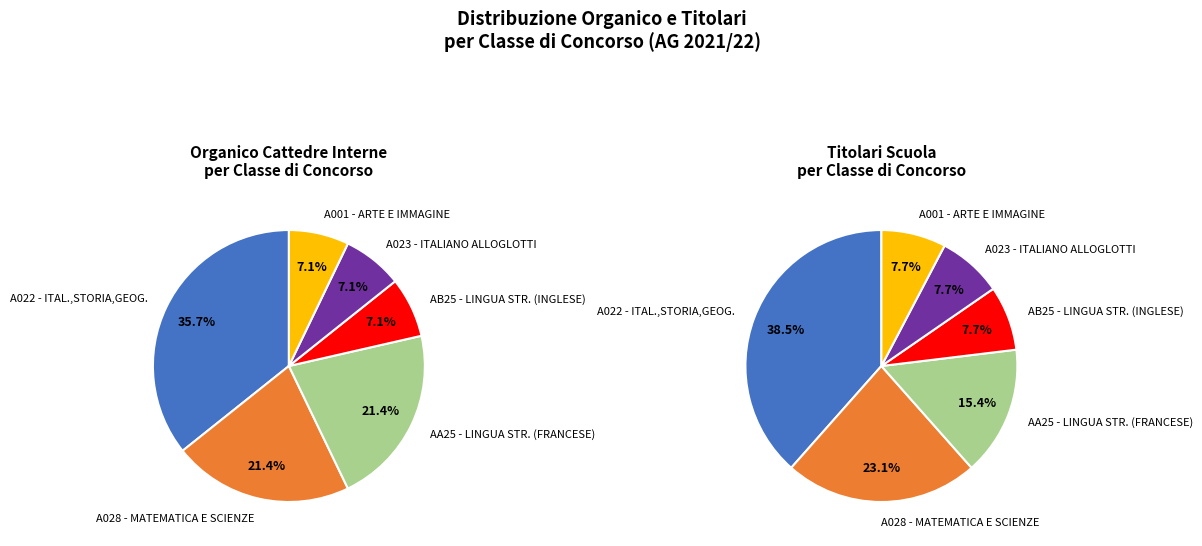

Between LINGUA STRANIERA (INGLESE) and ITAL.,STORIA,ED.CIVICA,GEOG.SC.I GR, which is larger?

ITAL.,STORIA,ED.CIVICA,GEOG.SC.I GR